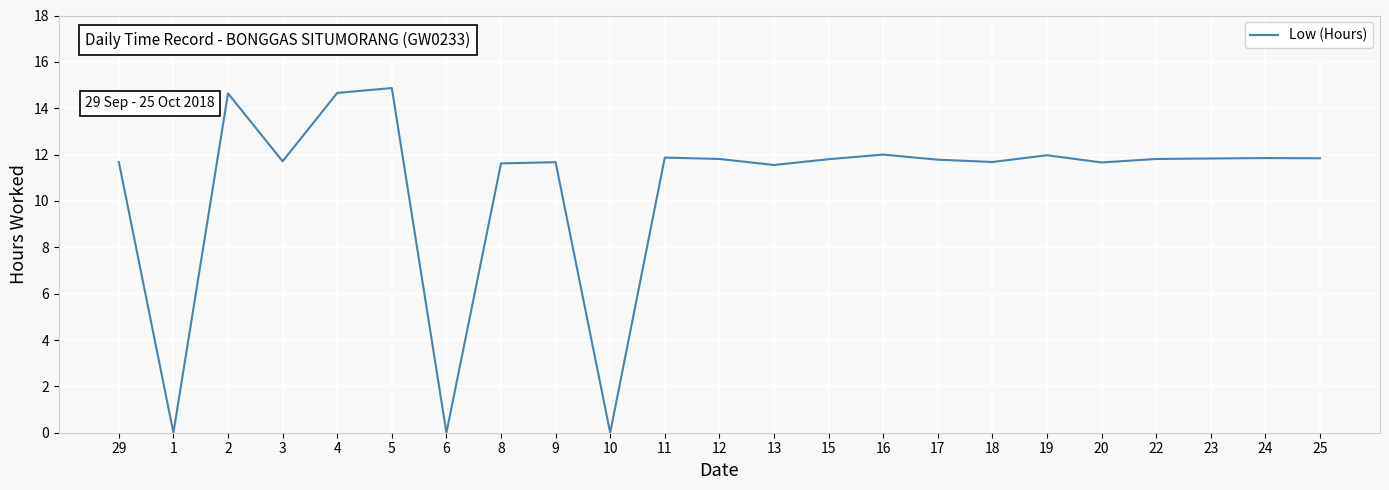

What is the greatest value displayed?

14.9